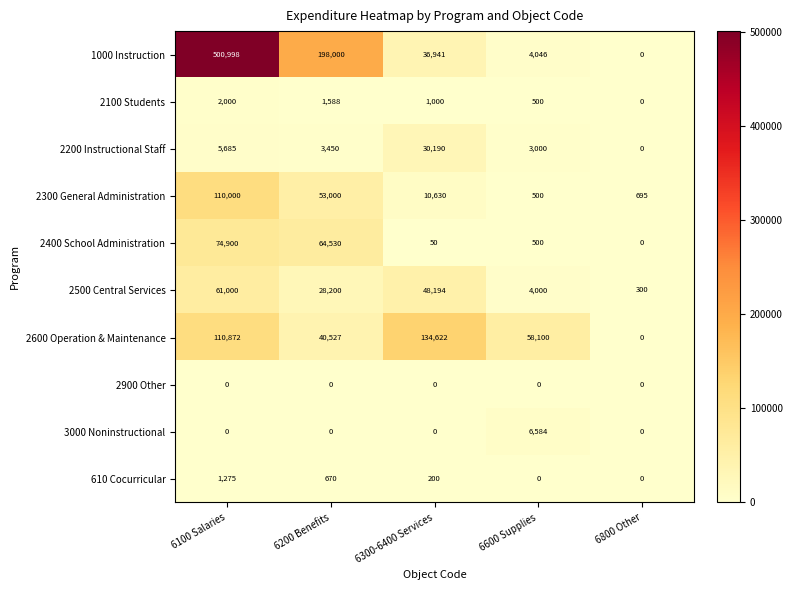

What is the difference between the maximum and minimum values in the 2200 Instructional Staff series?

30190